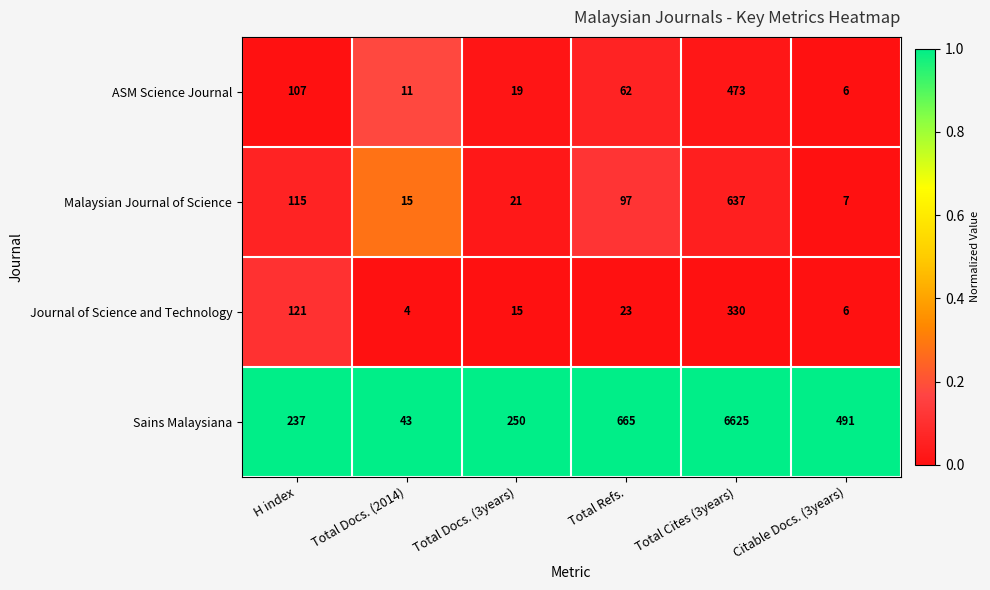

The value of Malaysian Journal of Science at H index is 181. True or false?

False